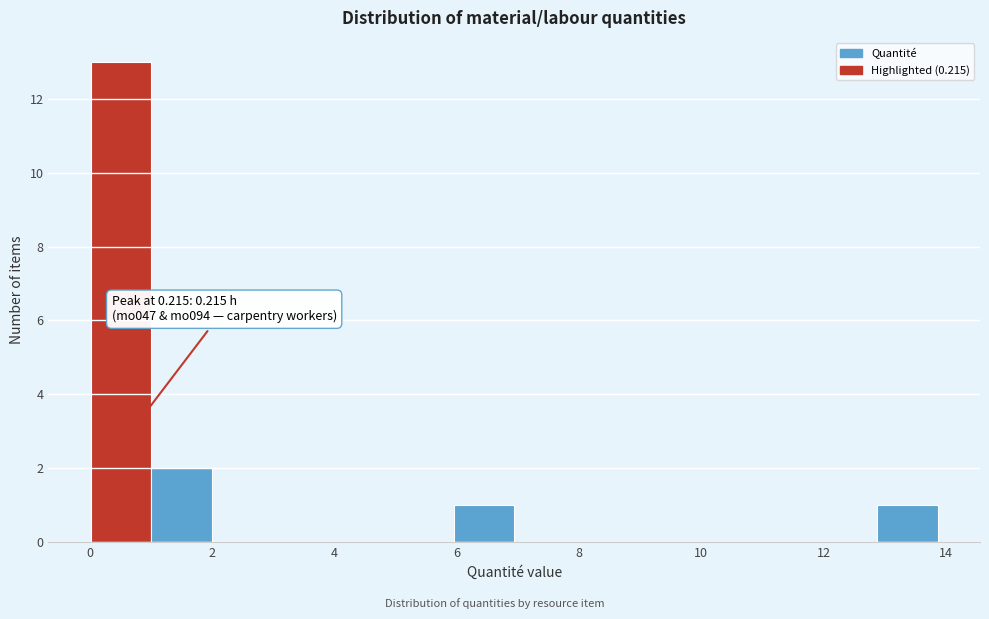

Over which range of the x-axis is the bar tallest?

0.0 to 1.0